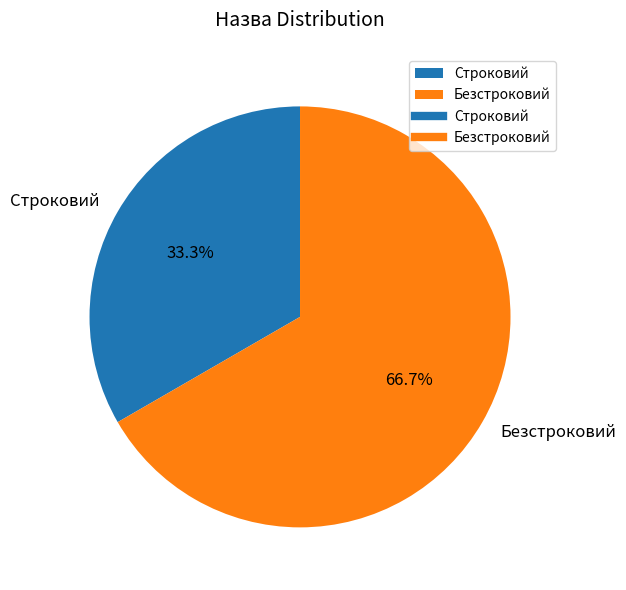

Is it true that Строковий is 33% of the pie?

True